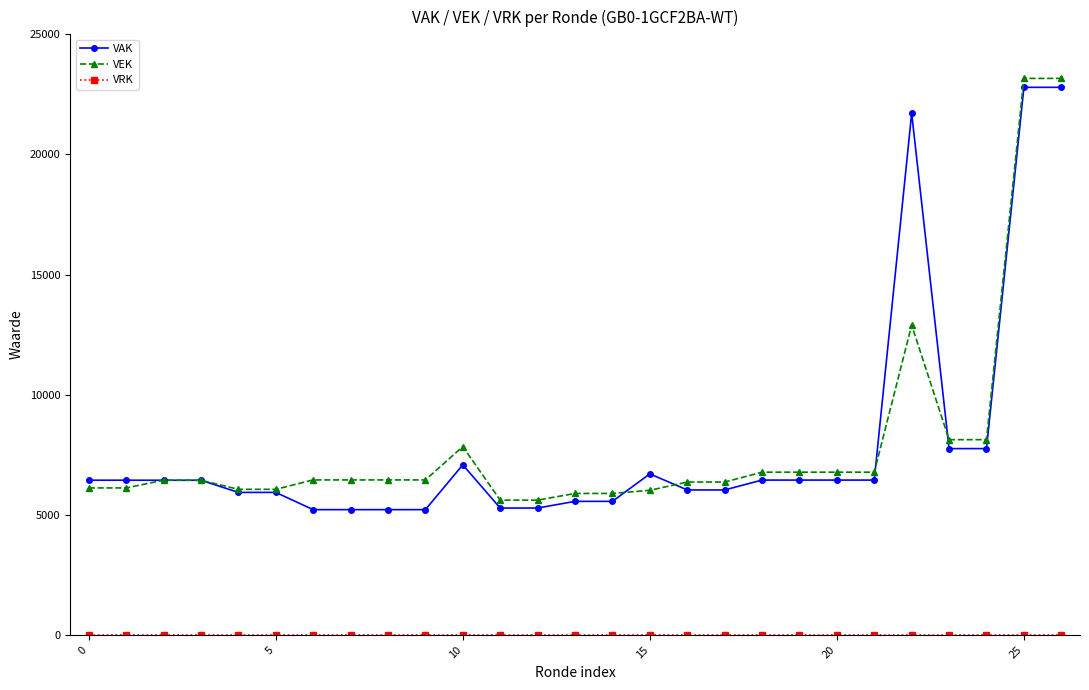

What is the maximum value shown in the chart?

23166